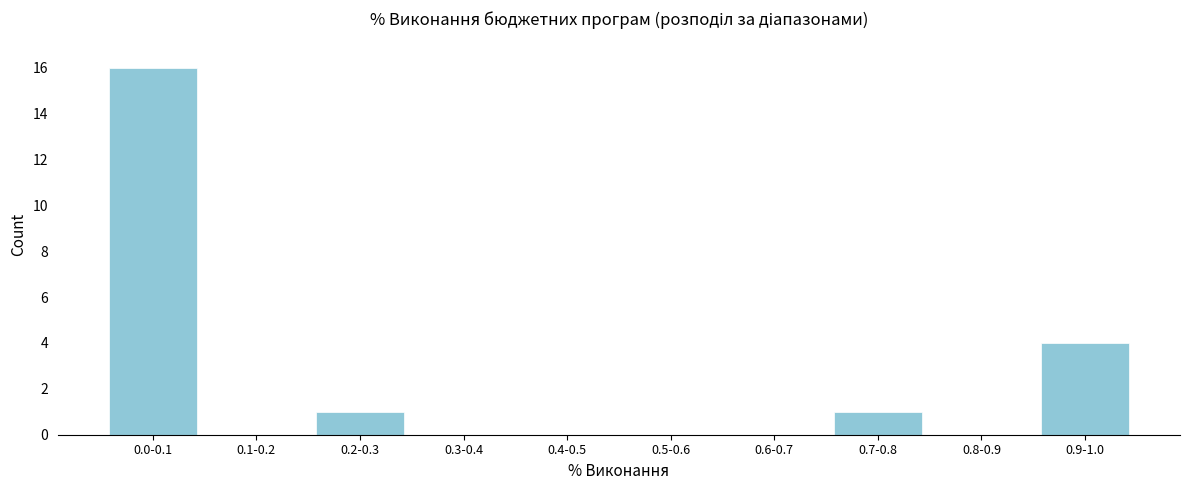

Reading left to right, transcribe all the data shown in this chart.

0.0-0.1=16	0.1-0.2=0	0.2-0.3=1	0.3-0.4=0	0.4-0.5=0	0.5-0.6=0	0.6-0.7=0	0.7-0.8=1	0.8-0.9=0	0.9-1.0=4